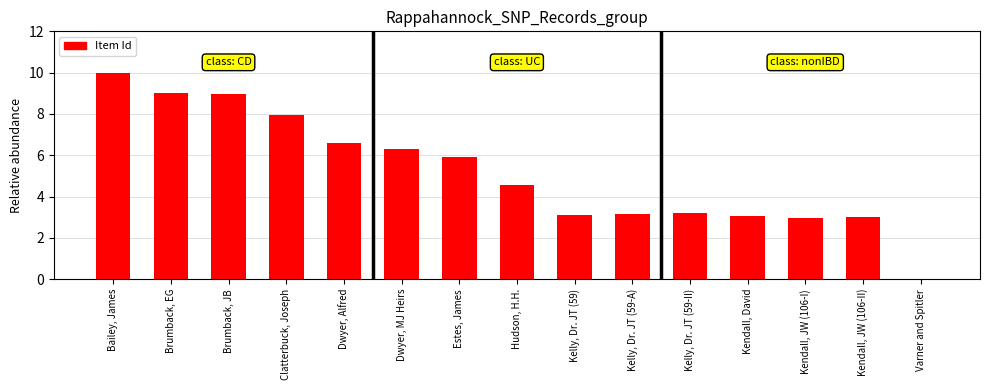

What is the sum of all values?

77.8